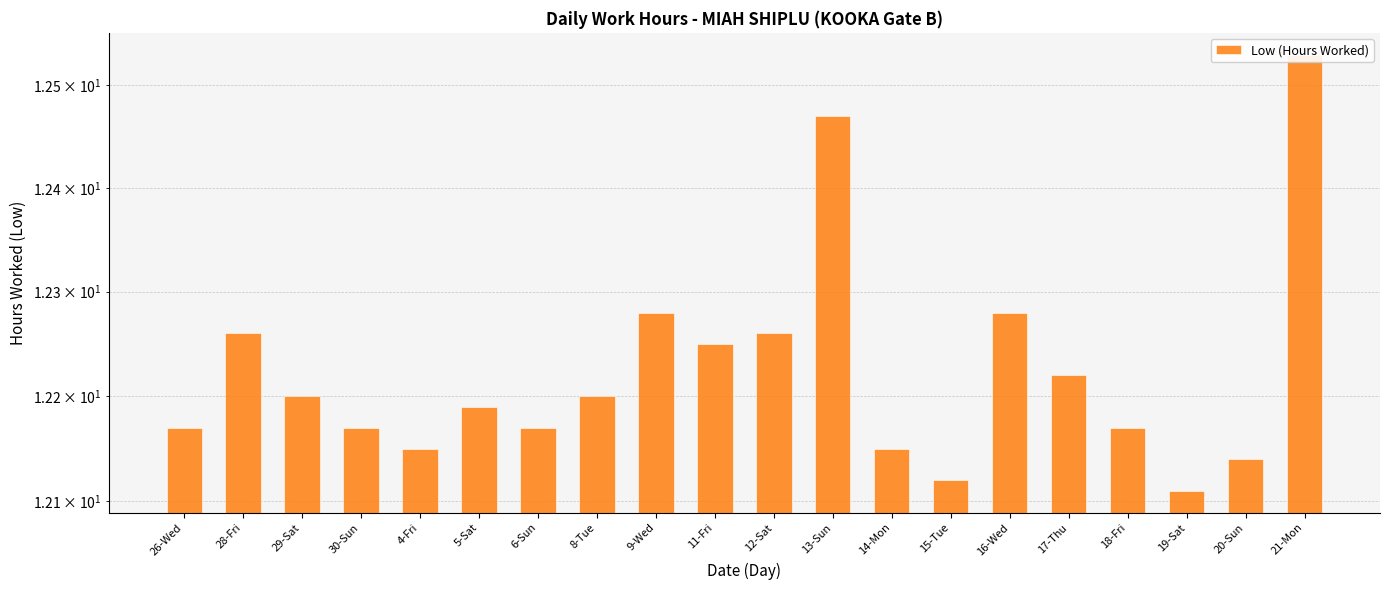

How many data points does each series have?

20